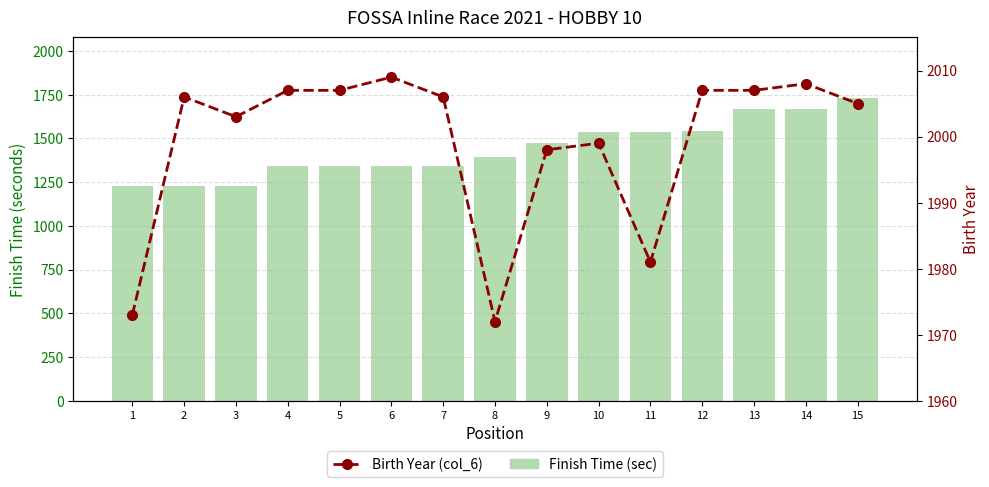

At which label is Birth Year (col_6) closest to 1990?

9